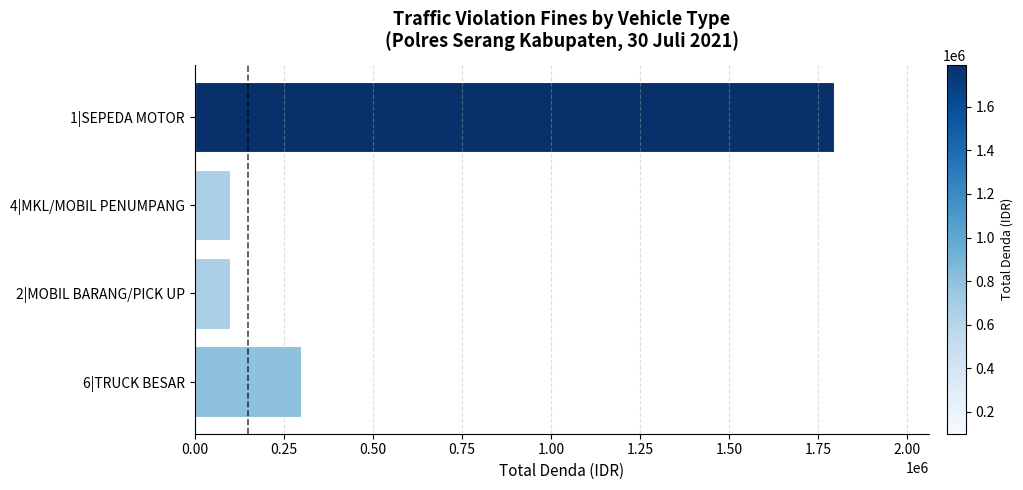

Is it true that the value at 1|SEPEDA MOTOR is 2844082?

False